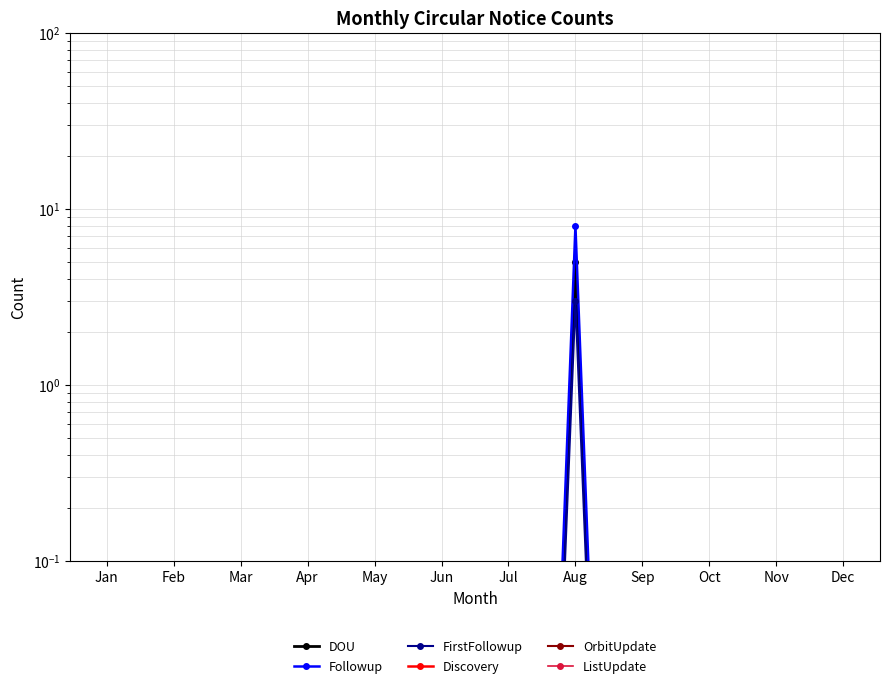

True or false: Discovery and Followup intersect in this chart.

False